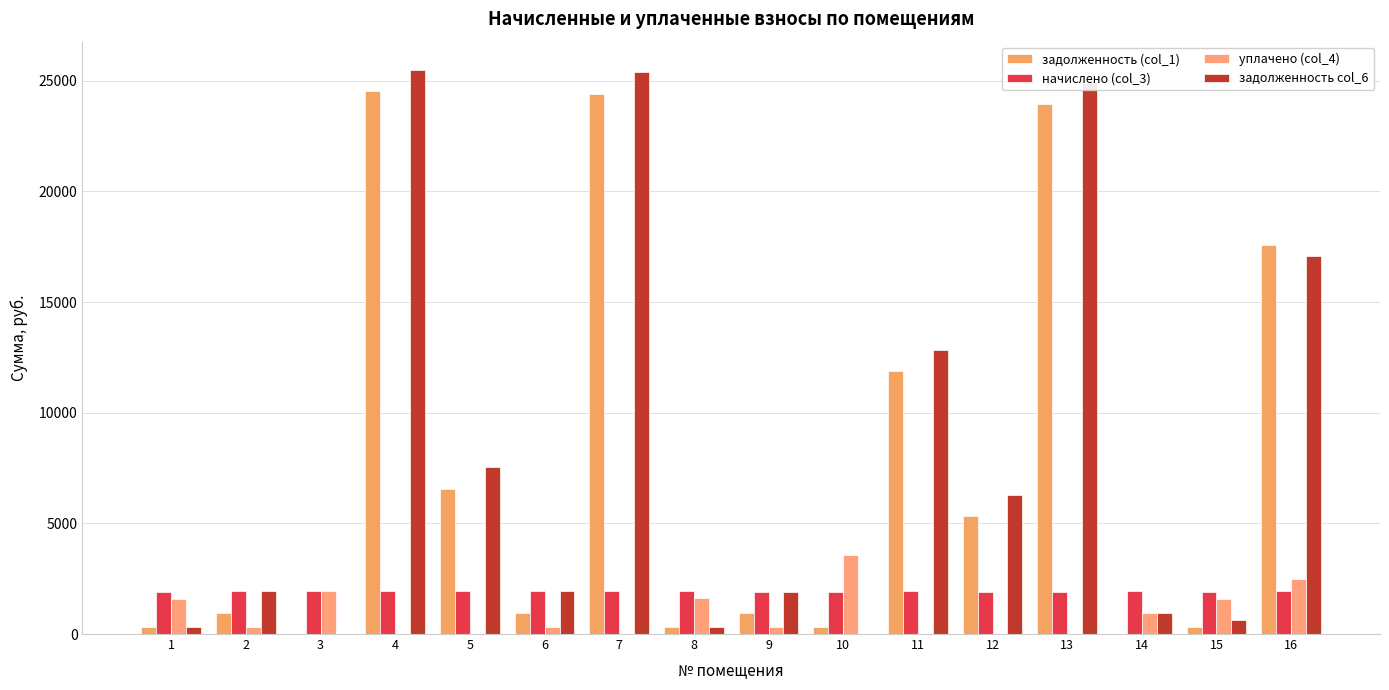

What is the difference between the задолженность (col_1) values at 13 and 1?

23610.8